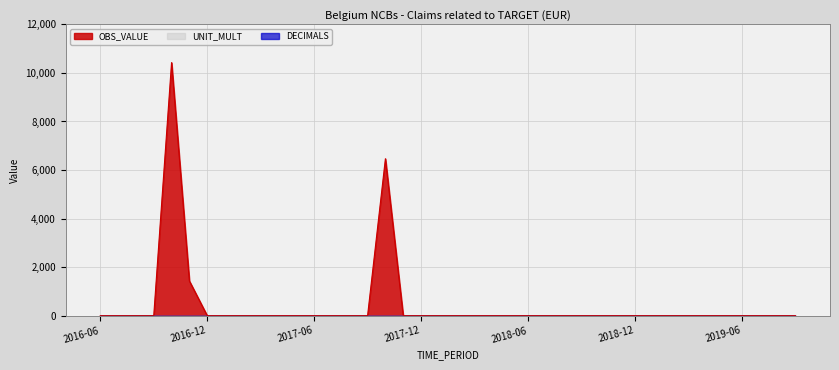

Which series has the largest range (max minus min)?

OBS_VALUE